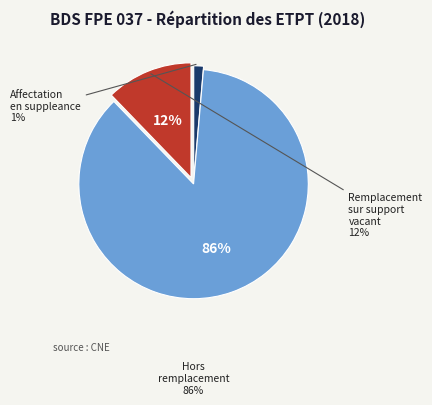

Combined, do Hors remplacement and Affectation en suppleance account for over 50%?

Yes